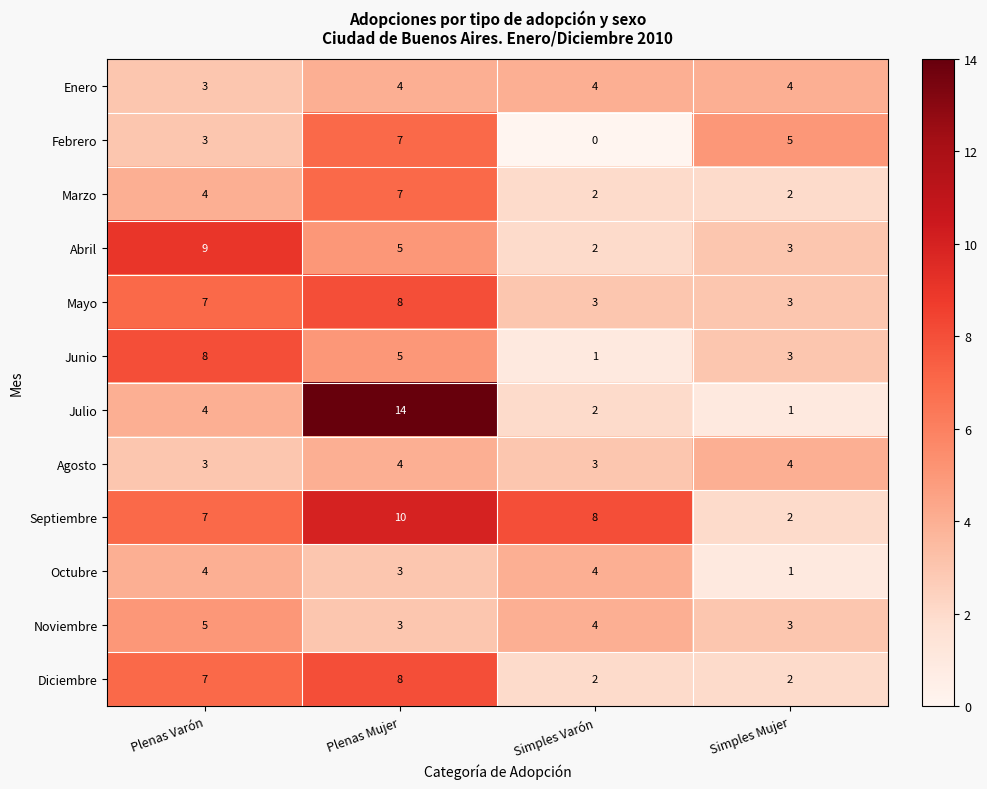

List the labels in order of Julio value, largest first.

Plenas Mujer, Plenas Varón, Simples Varón, Simples Mujer